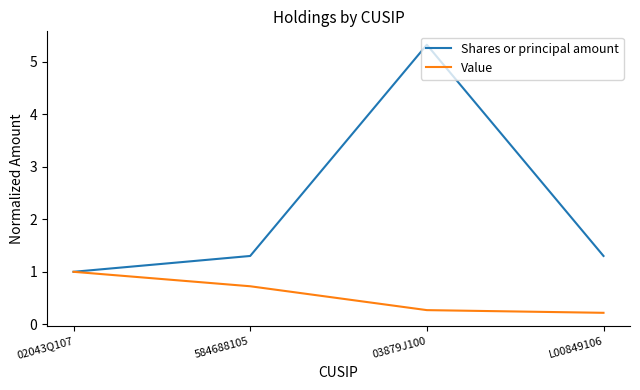

What is the sum of all Shares or principal amount values?

8.9